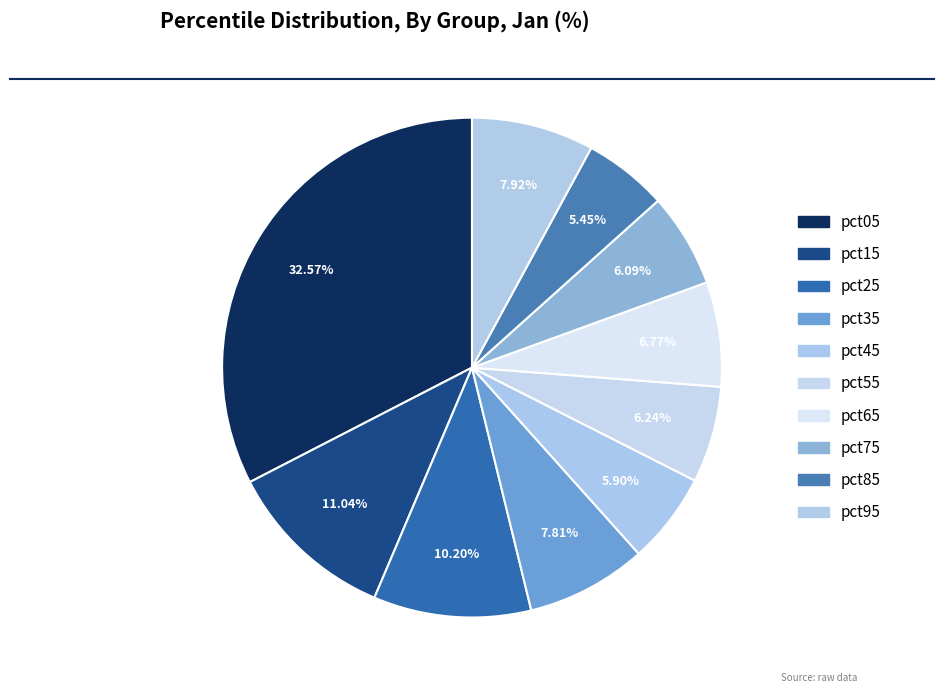

True or false: pct35 accounts for 8% of the total.

True